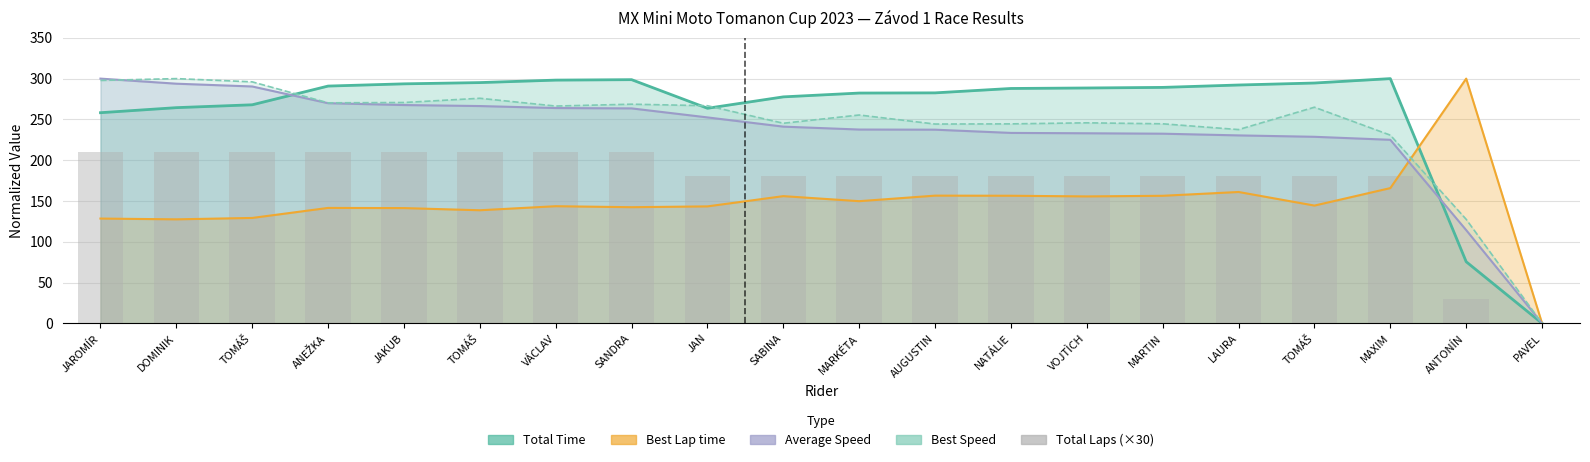

How many values are between 180 and 210?

18